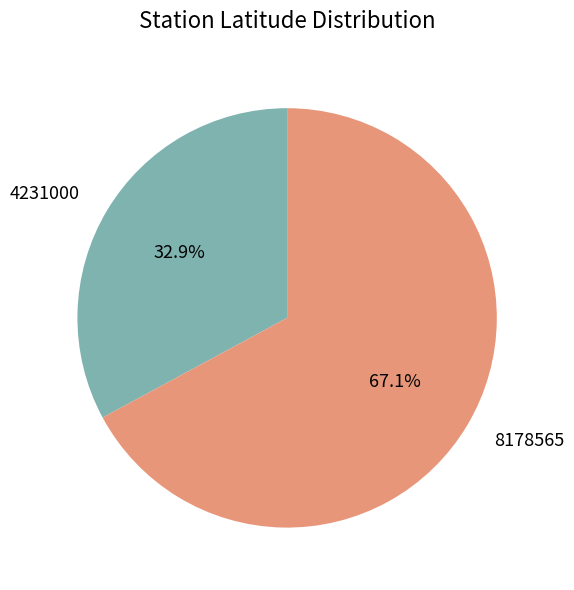

What is the total percentage of 8178565 and 4231000?

100.0%